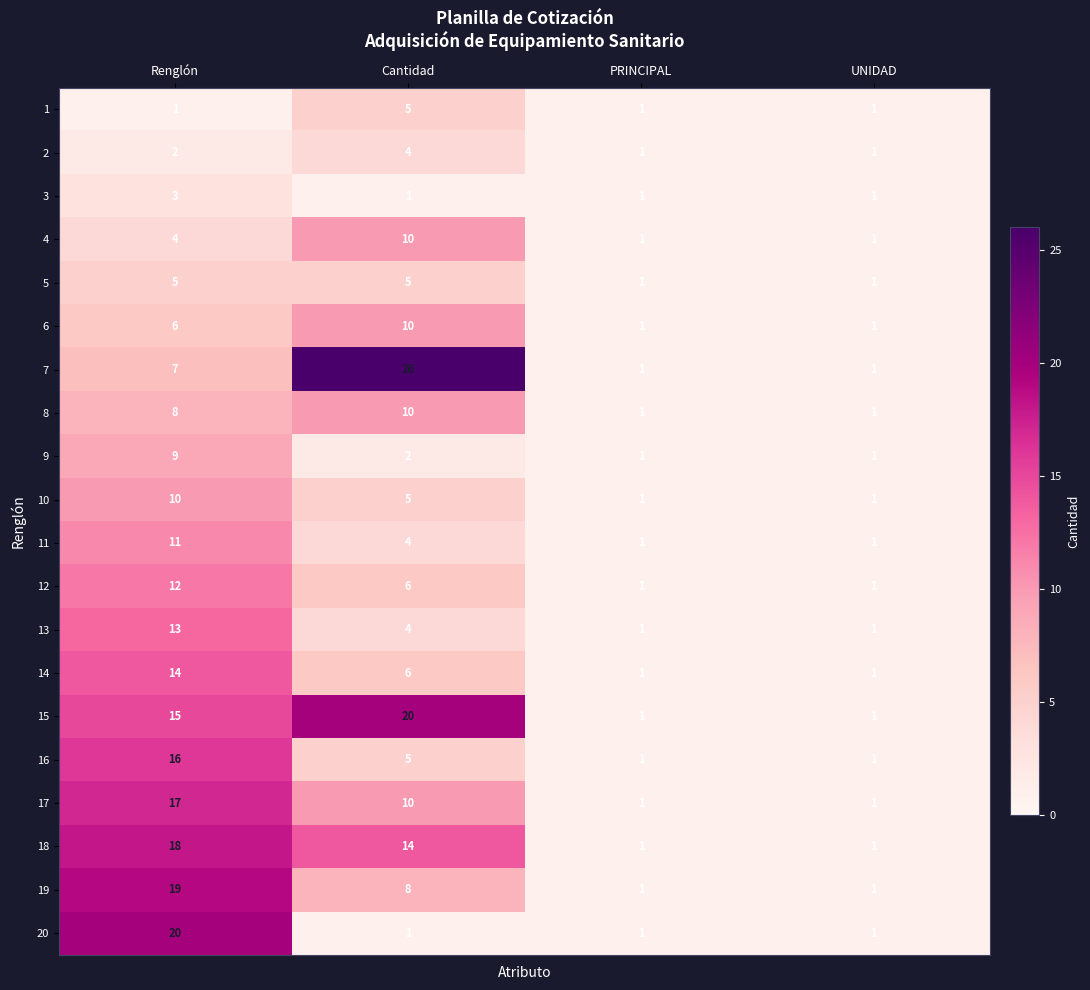

What is the sum of the 18 values at Cantidad and Renglón?

32